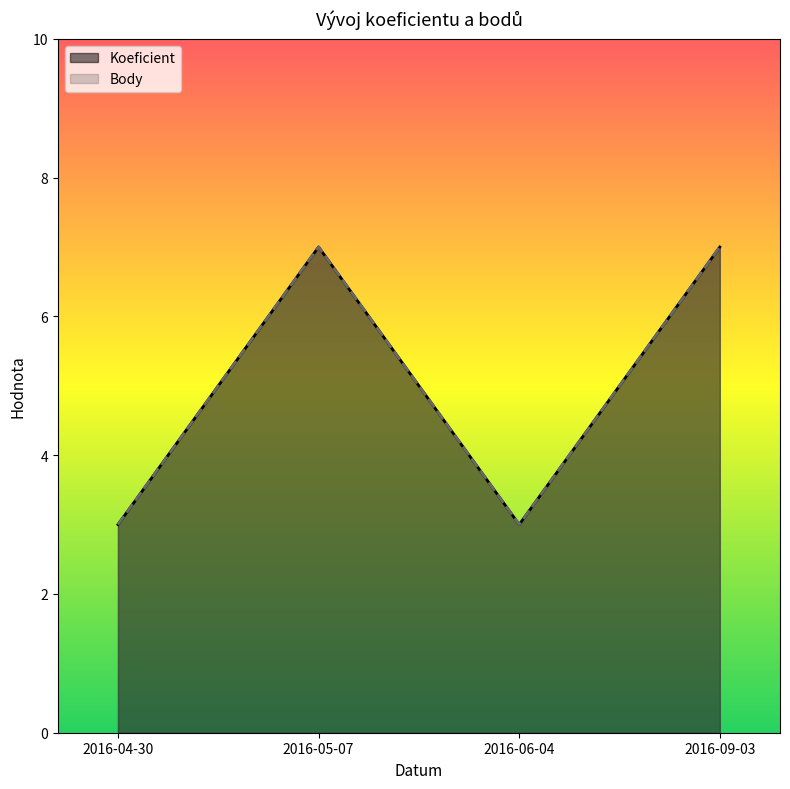

Is it true that Koeficient equals 3 at 2016-09-03?

False